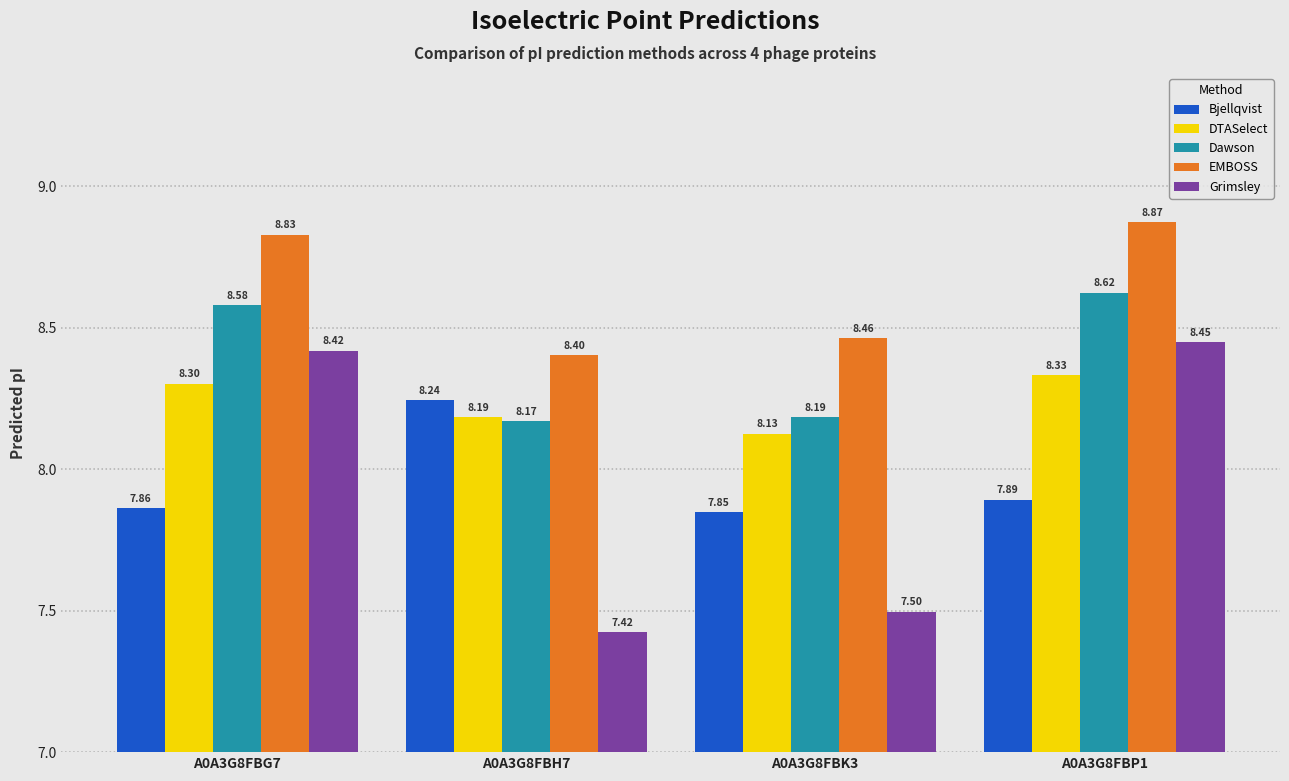

Which series has the largest total across all categories?

EMBOSS